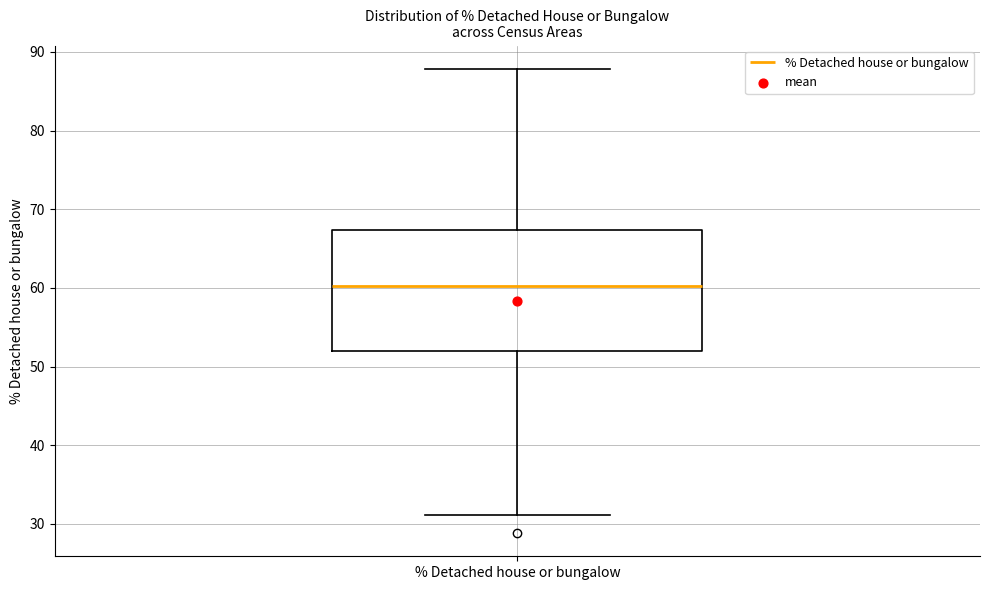

Where is the lower edge of the box for % Detached house or bungalow on the y-axis? The values are not printed on the chart, so give them approximately, as read against the axis.

52